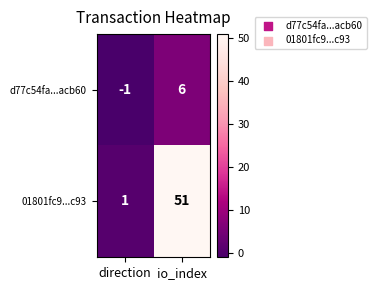

List the series in order of their peak value, highest first.

01801fc9...c93, d77c54fa...acb60